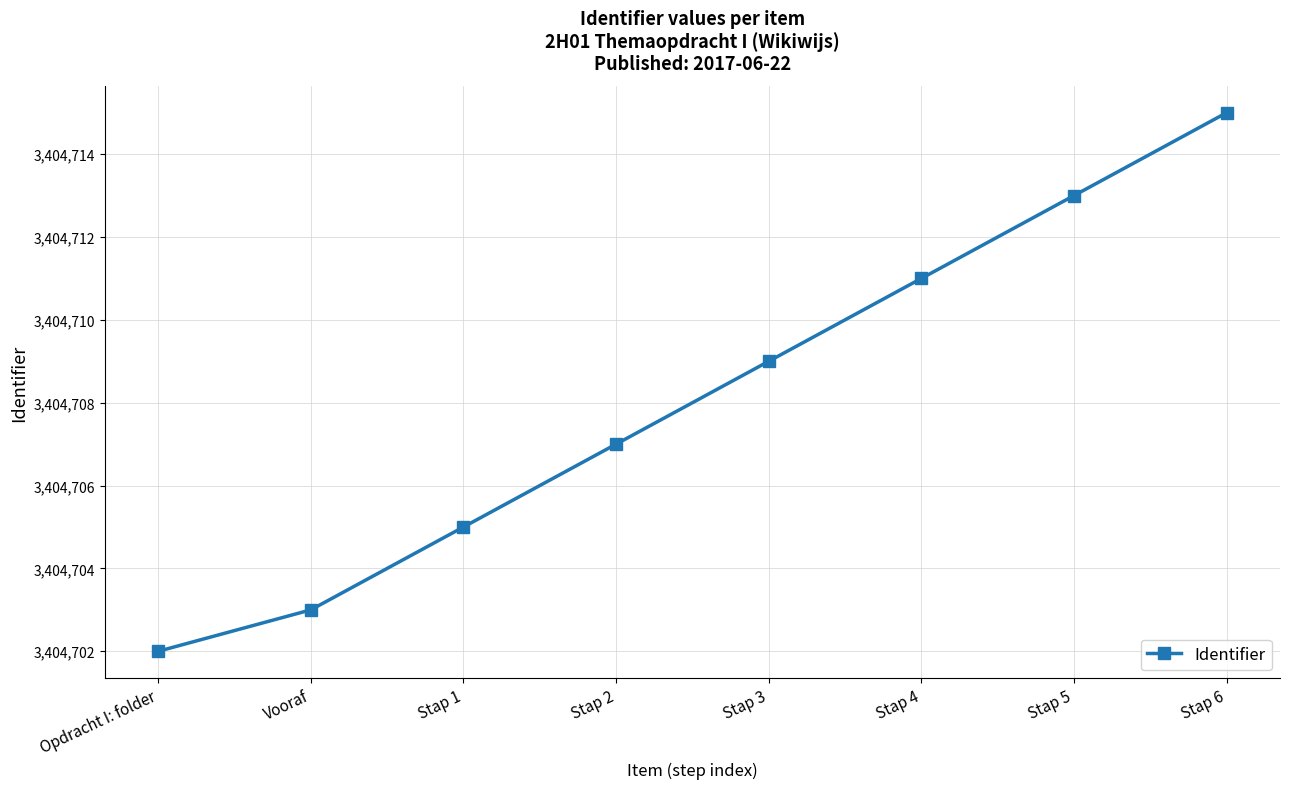

The value at Stap 2 is 4839397. True or false?

False